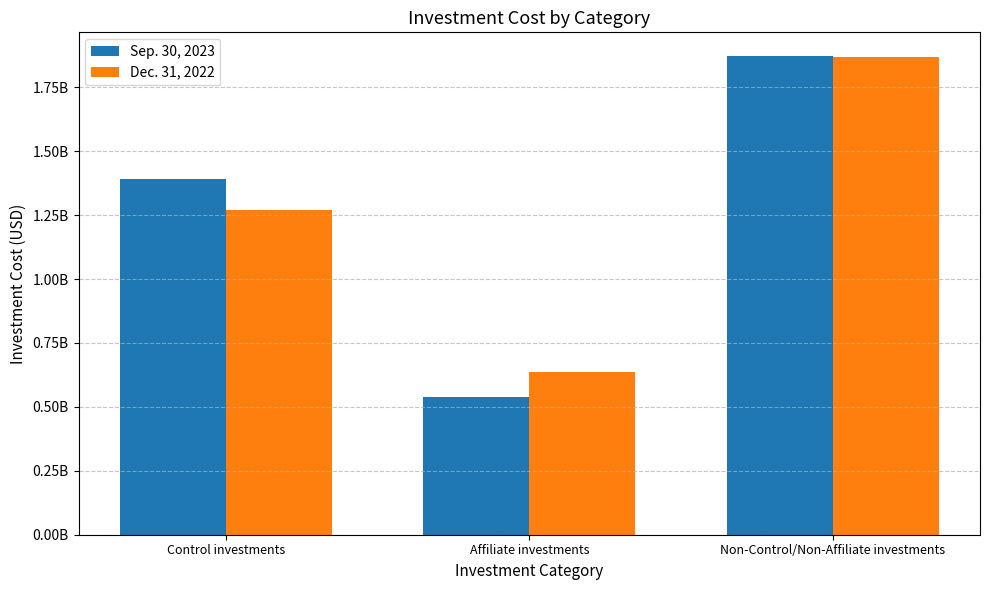

Are the bars horizontal?

No